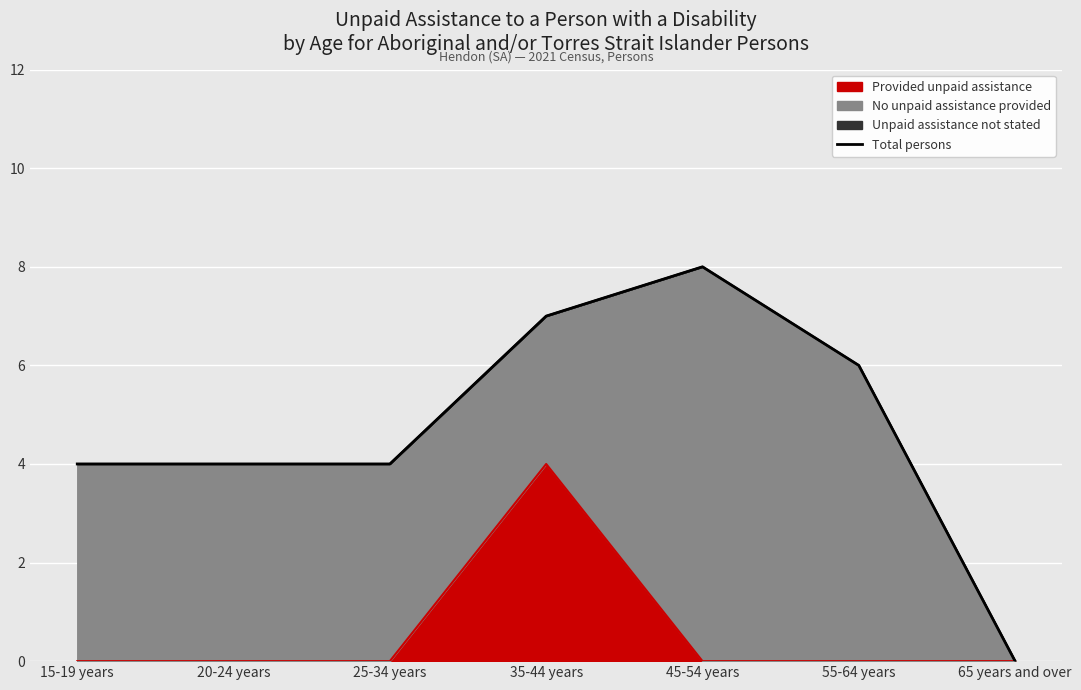

What is the sum of all values?

33